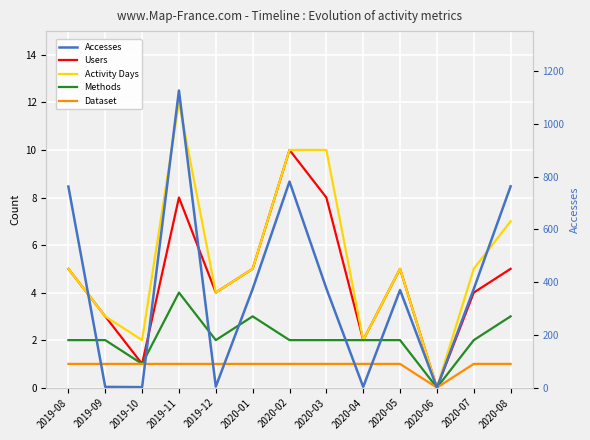

How many series are shown in this chart?

5